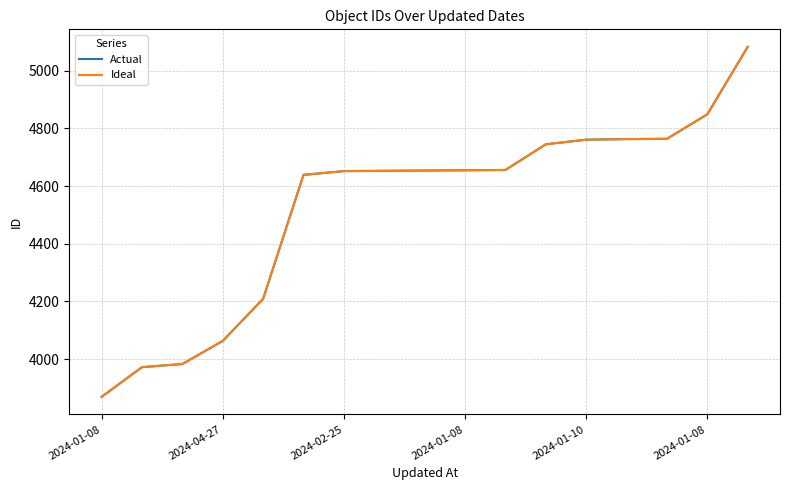

Does the chart display data point markers on the line(s)?

No